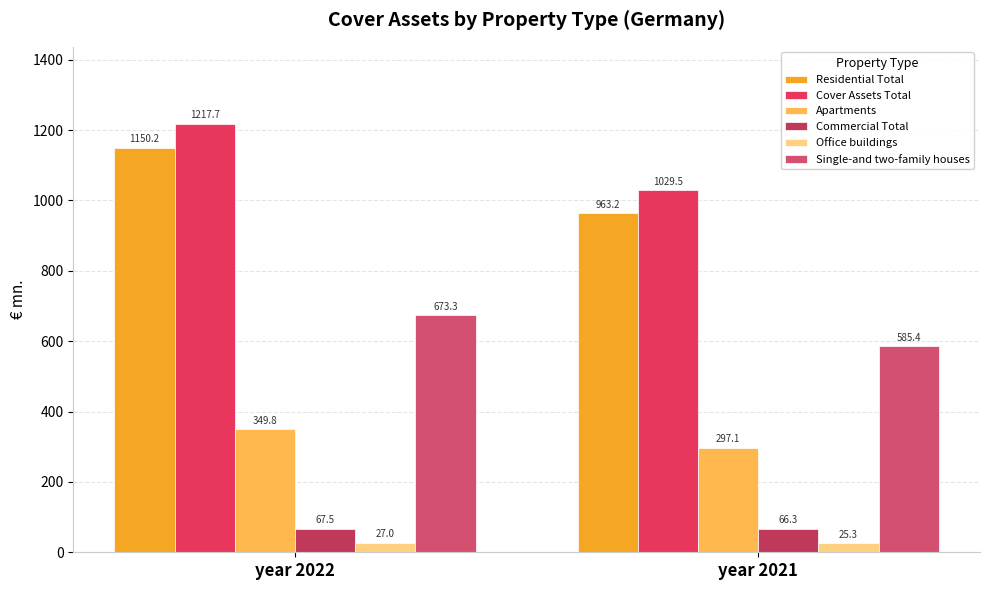

At which category is the sum across all series the highest?

year 2022